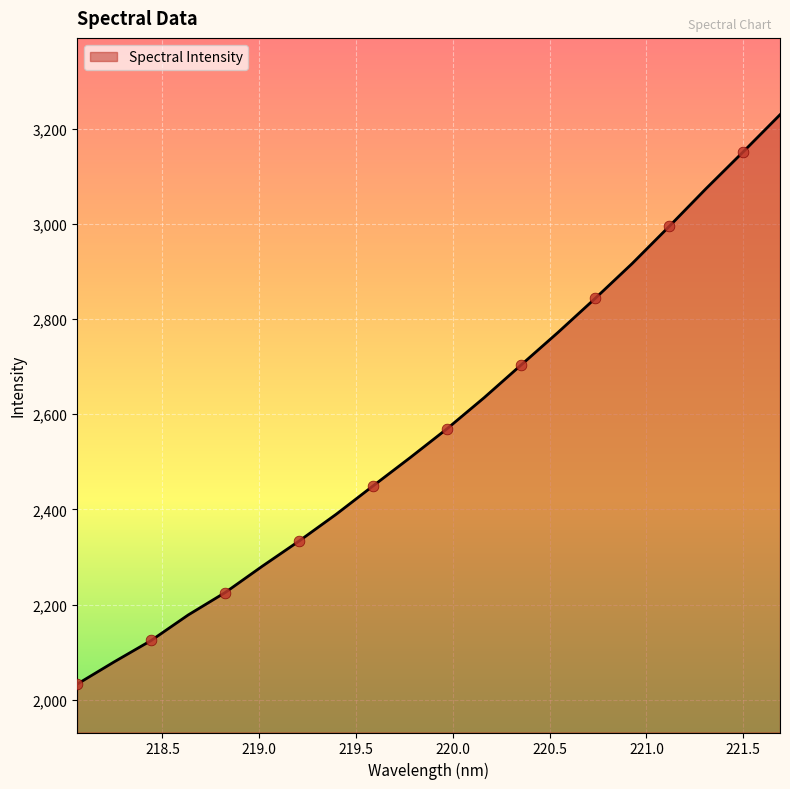

What is the maximum value shown in the chart?

3229.2